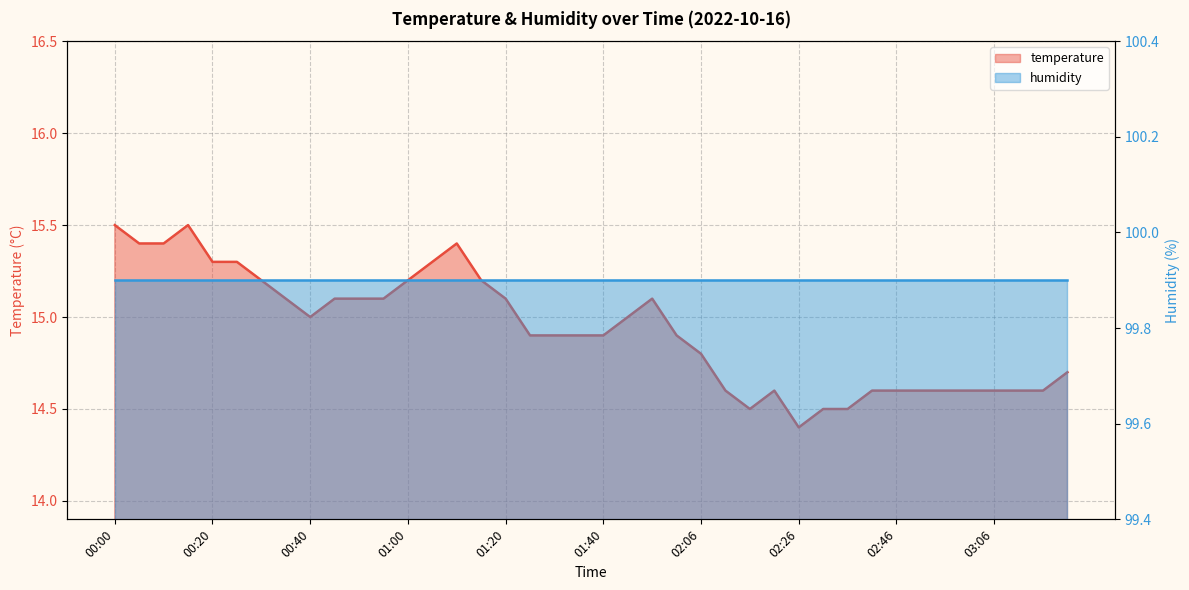

At which category does the data reach its first local valley?

00:40